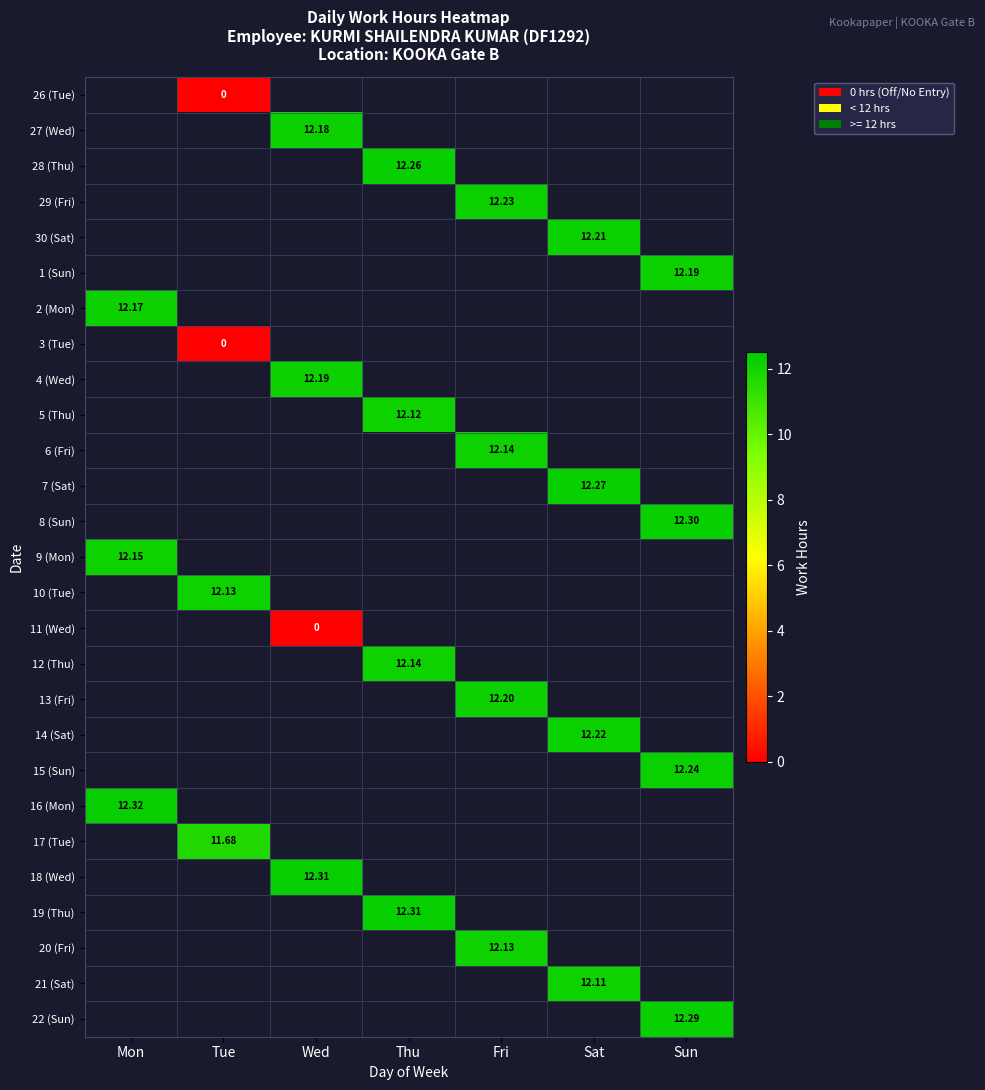

How many values in 4 (Wed) are above zero?

1